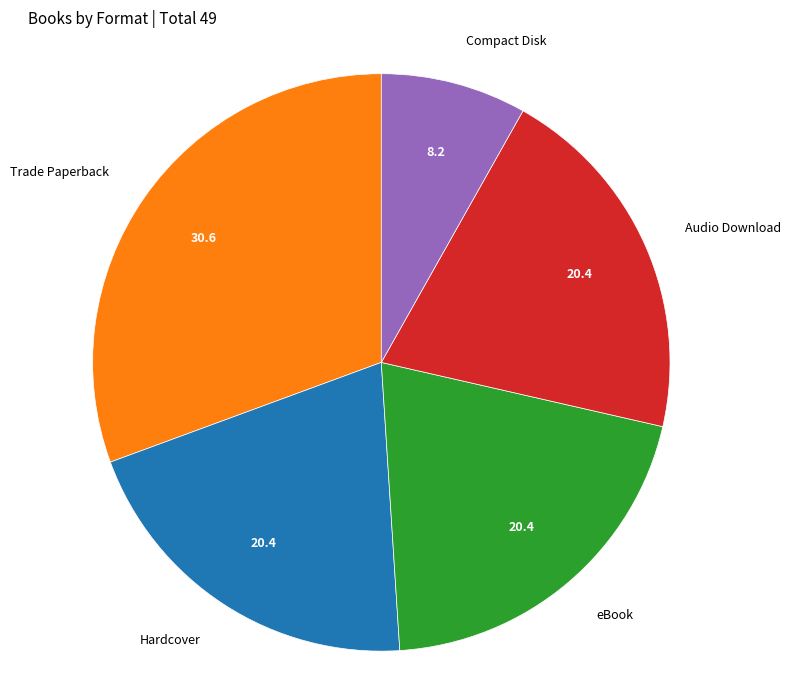

Which slice is the smallest?

Compact Disk